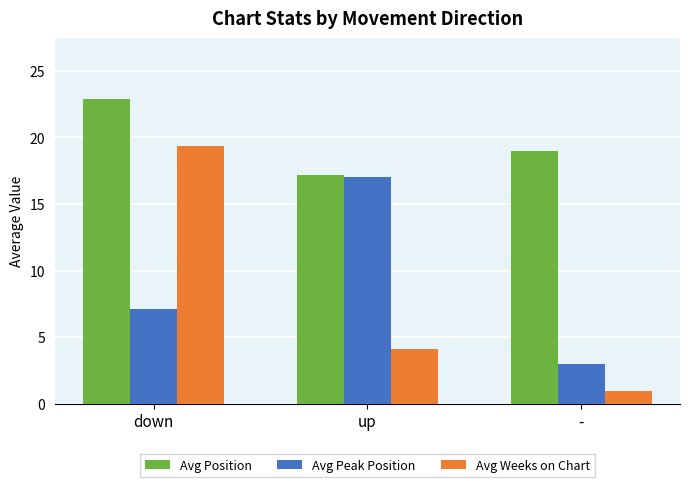

Reading left to right, what are all the values shown in this chart?

Avg Position: down=22.9	up=17.2	-=19.0
Avg Peak Position: down=7.1	up=17.0	-=3.0
Avg Weeks on Chart: down=19.4	up=4.1	-=1.0